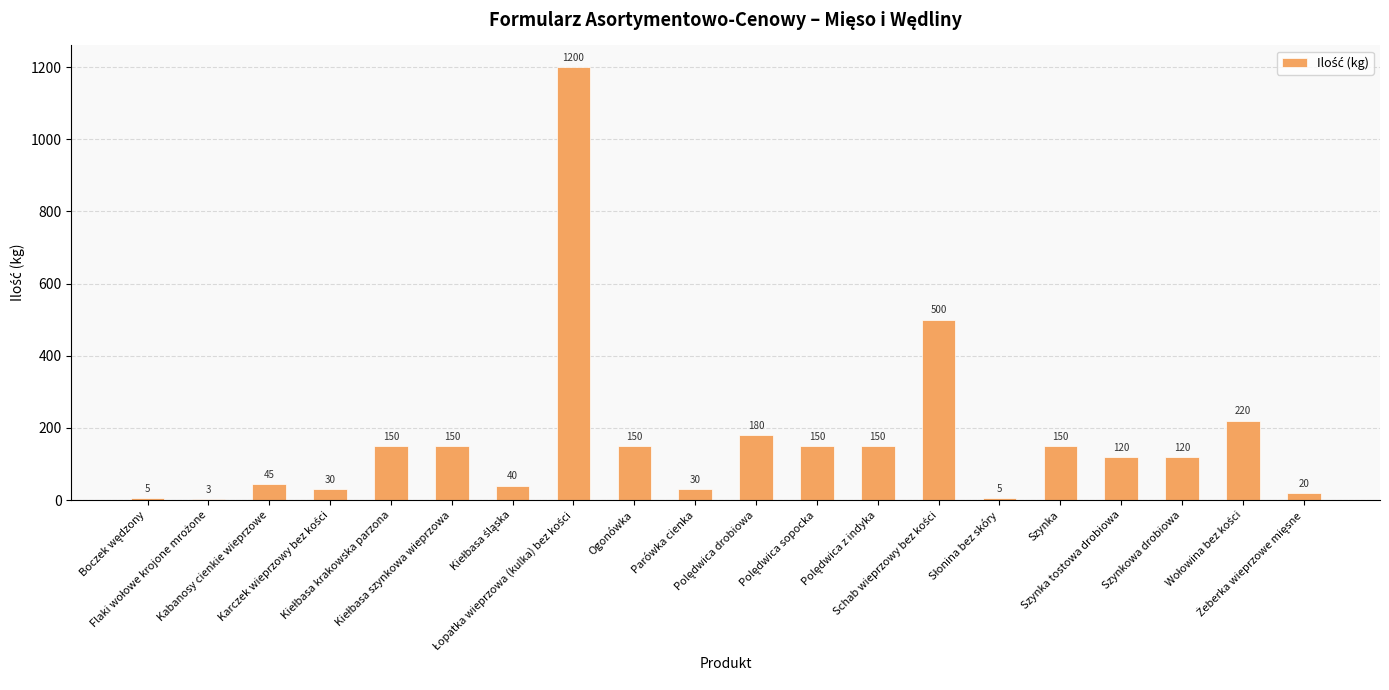

How many categories are shown in the chart?

20